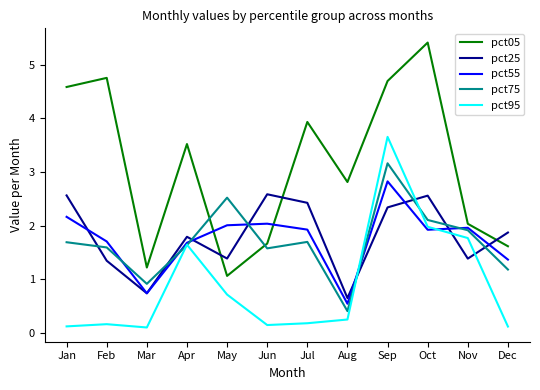

How many series are shown in this chart?

5